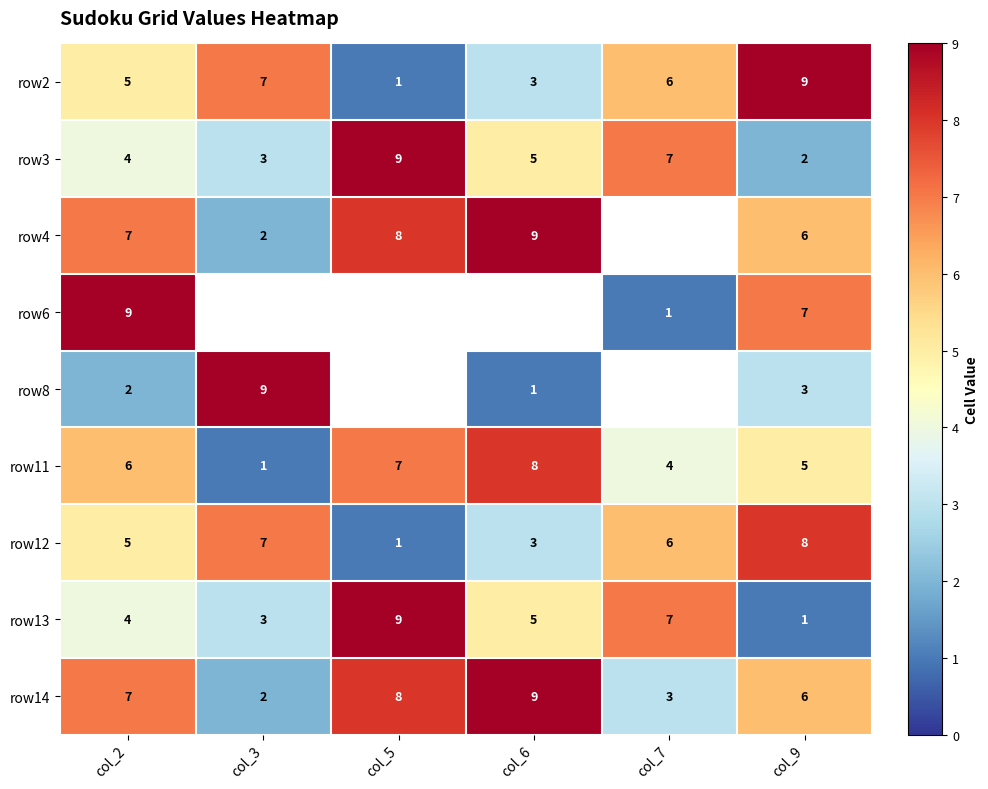

How many values in the row2 series are below 6?

3